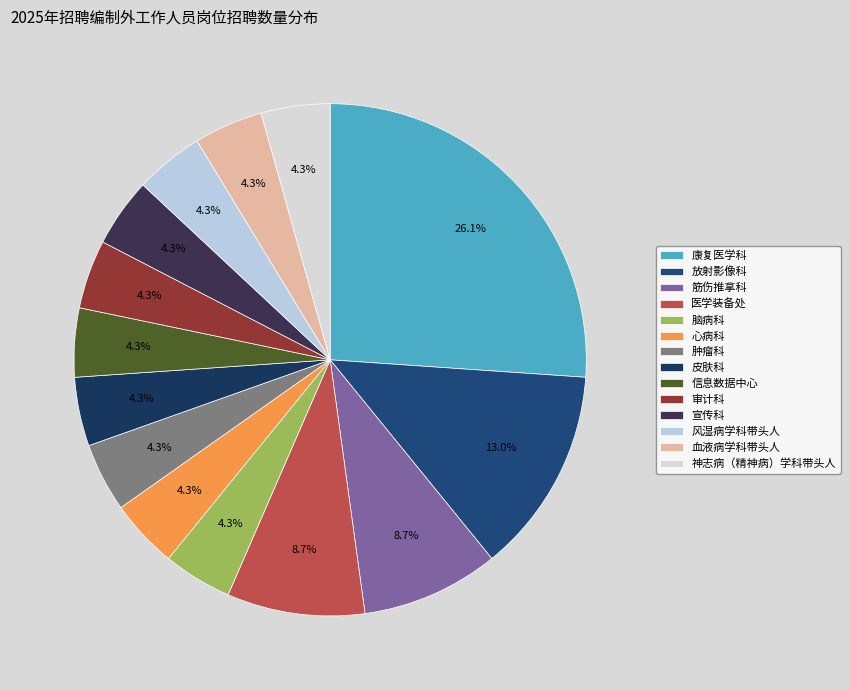

What is the smallest slice in the pie chart?

脑病科